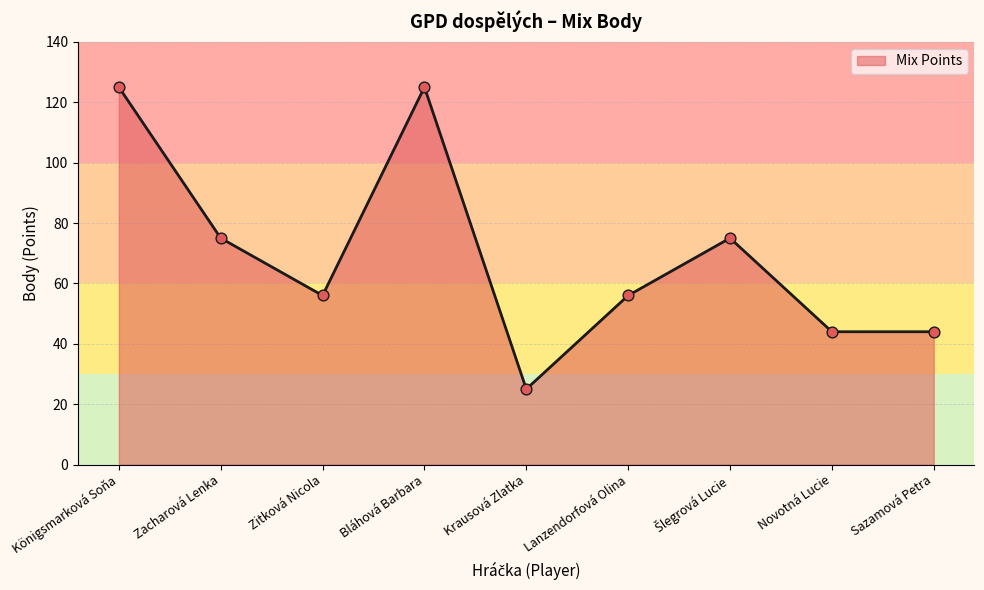

What is the ratio of the value at Novotná Lucie to the value at Sazamová Petra?

1.0